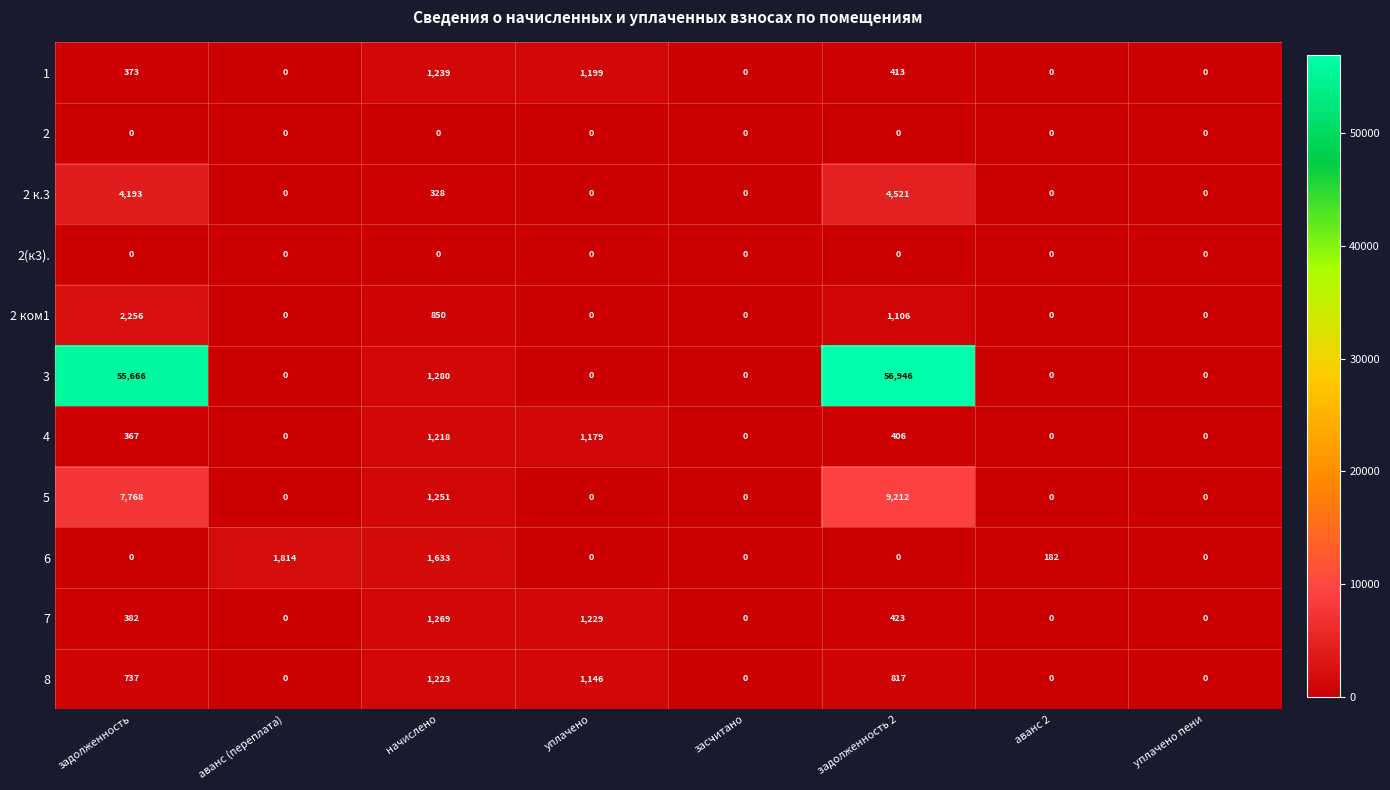

At how many categories does at least one series exceed 34068?

2